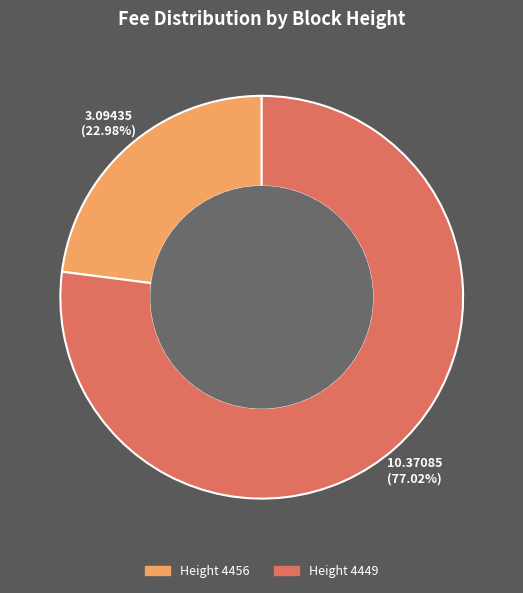

To the nearest percent, what is the average slice percentage?

50%